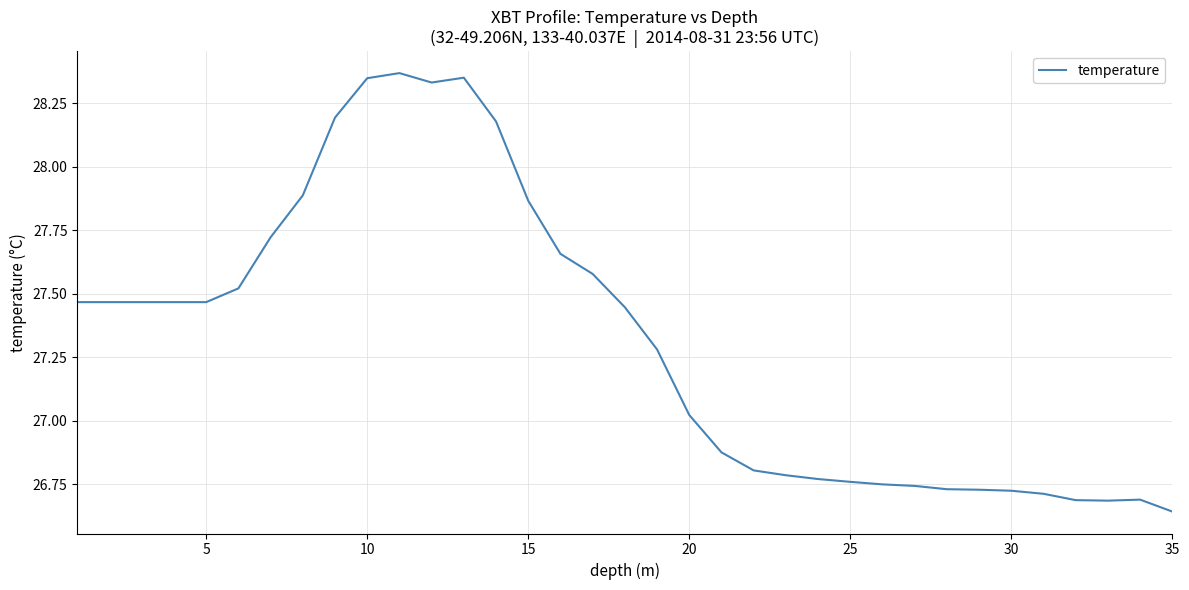

What is the difference between the maximum and minimum values?

1.7